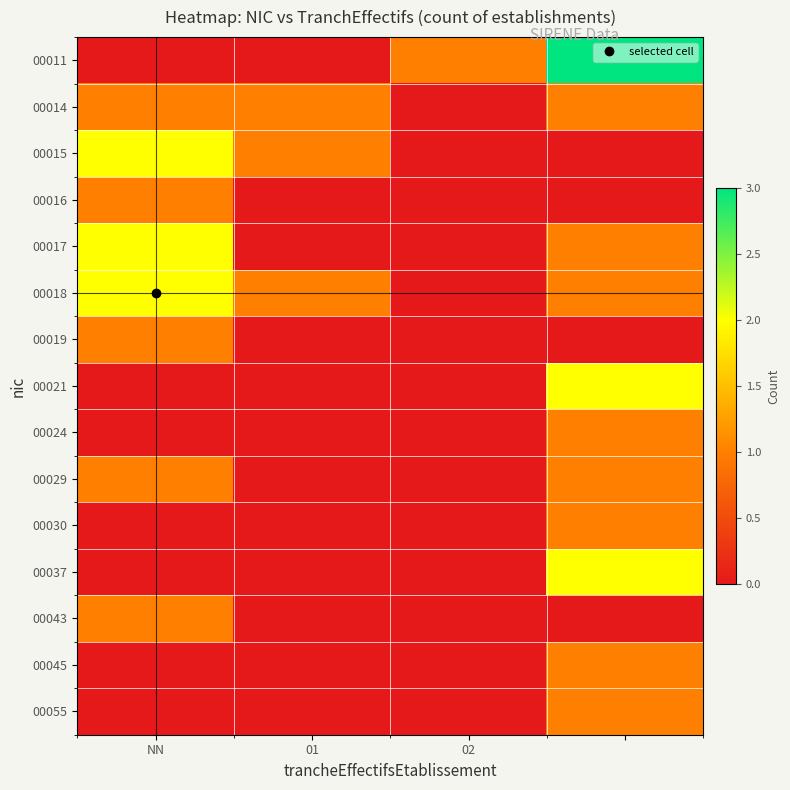

At which category is the sum across all series the highest?

3